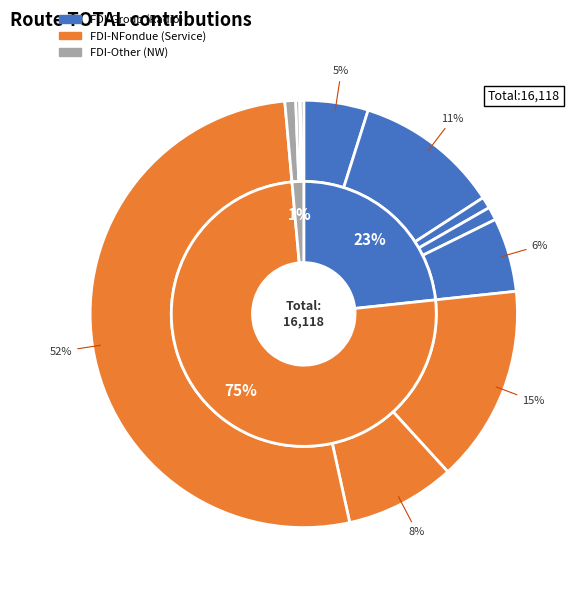

To the nearest percent, what portion does FDI-FAIRWT represent?

1%